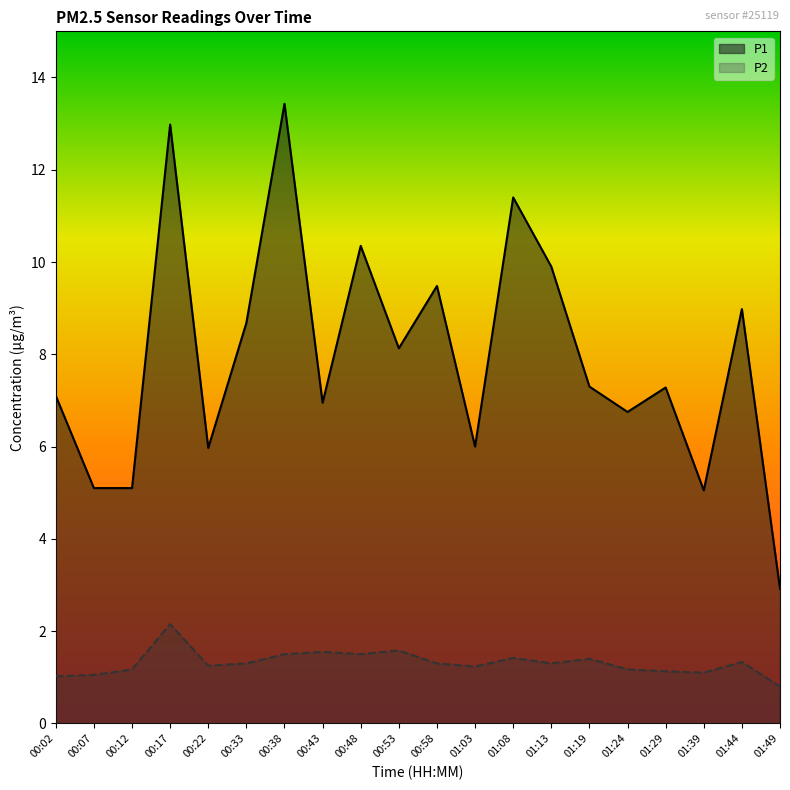

What is the label of the 2nd point from the left?

00:07